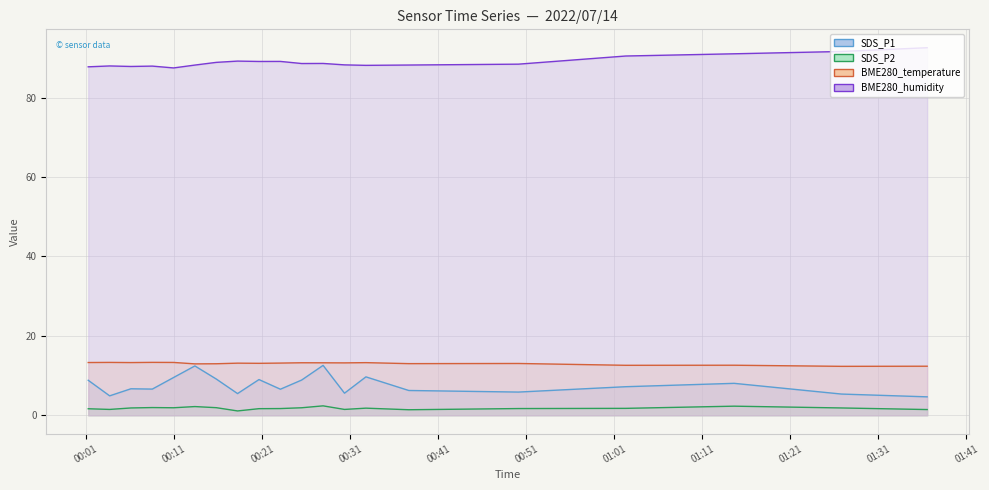

Which series has the largest total across all categories?

BME280_humidity